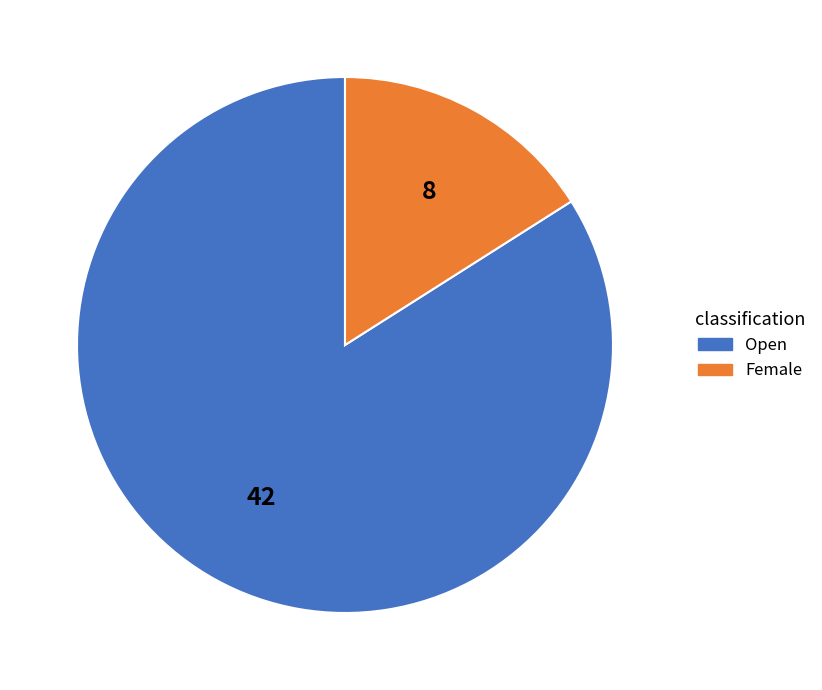

Which has a higher value, Female or Open?

Open